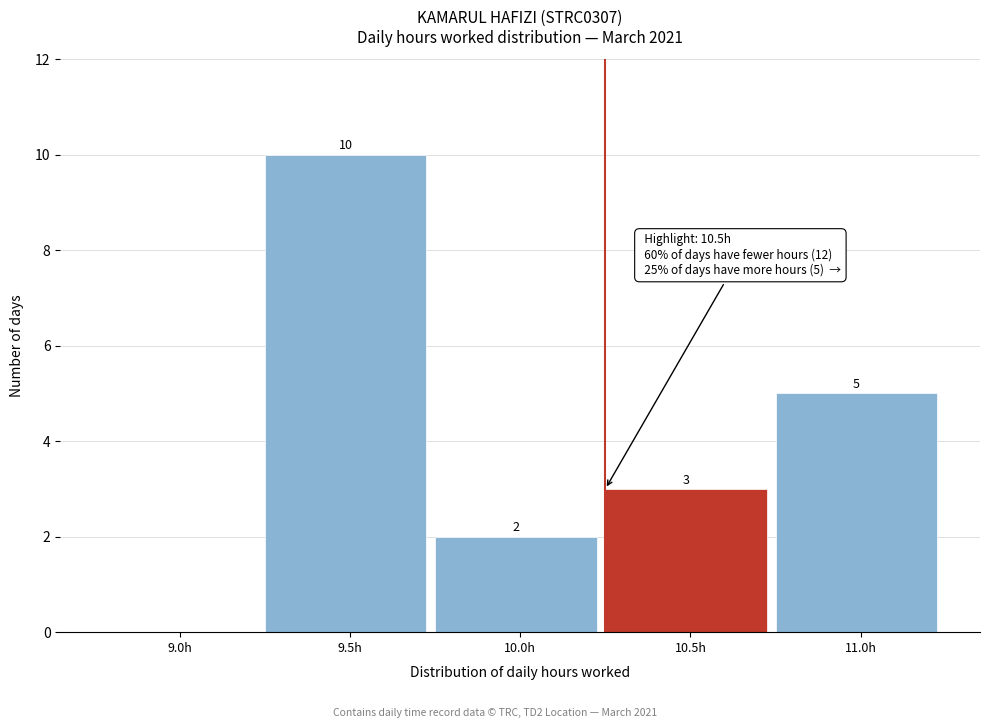

Reading left to right, transcribe all the data shown in this chart.

9.0h=0	9.5h=10	10.0h=2	10.5h=3	11.0h=5